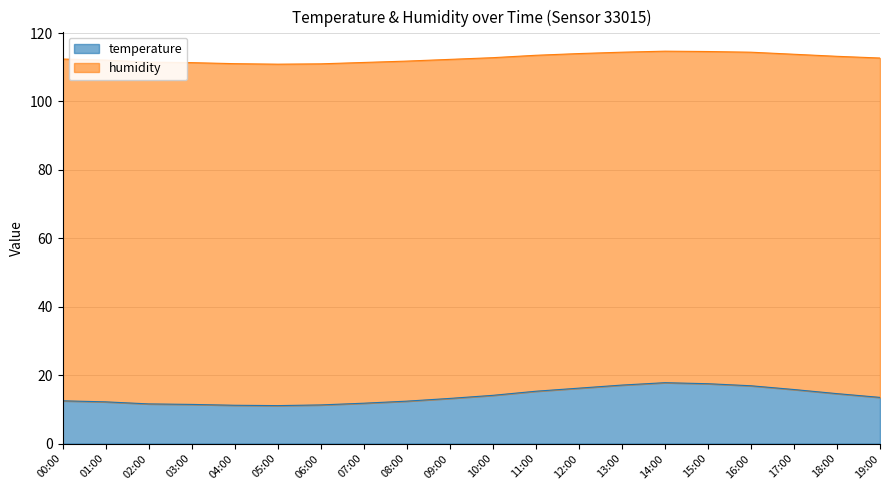

Reading left to right, extract all data points from this chart.

12.5	12.2	11.6	11.4	11.2	11.1	11.3	11.8	12.4	13.2	14.1	15.3	16.2	17.1	17.8	17.5	16.9	15.8	14.6	13.5